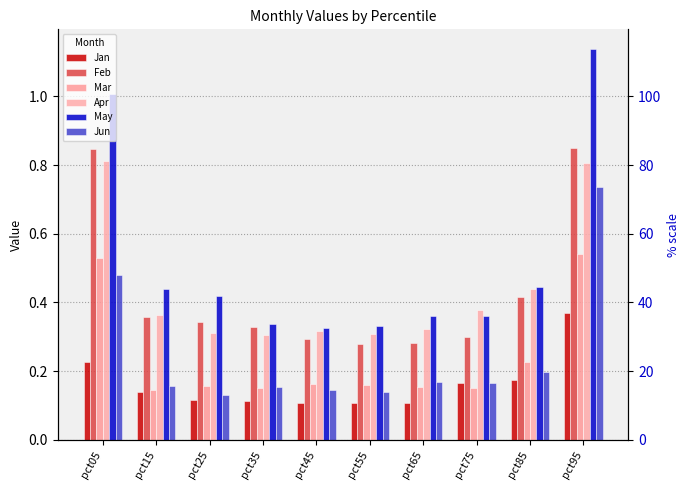

Which series changed the most between pct05 and pct65?

May